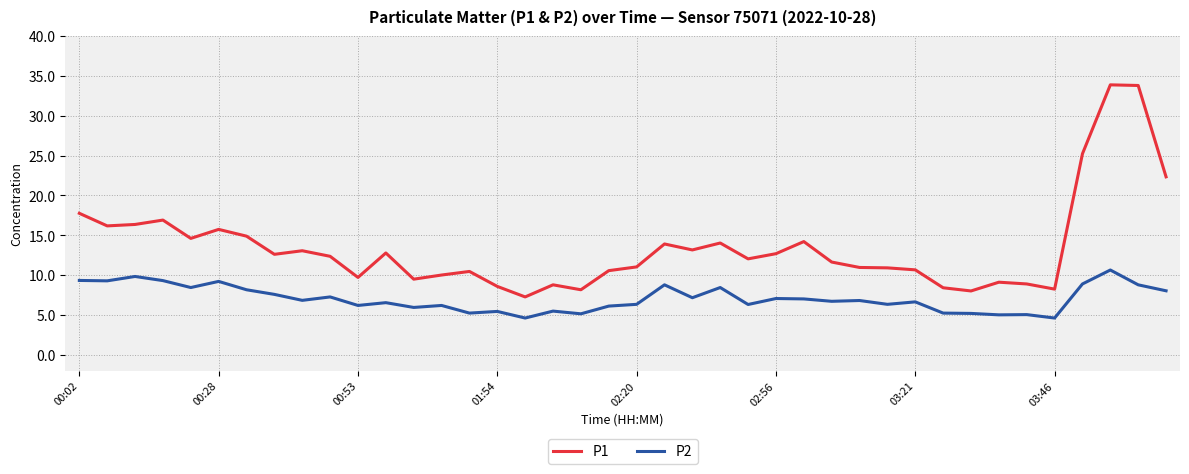

What is the maximum value shown in the chart?

33.9